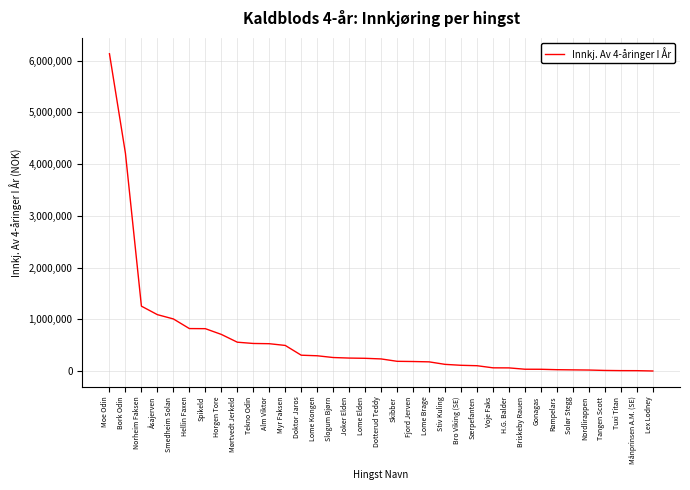

At which label does the data first exceed 233000?

Moe Odin